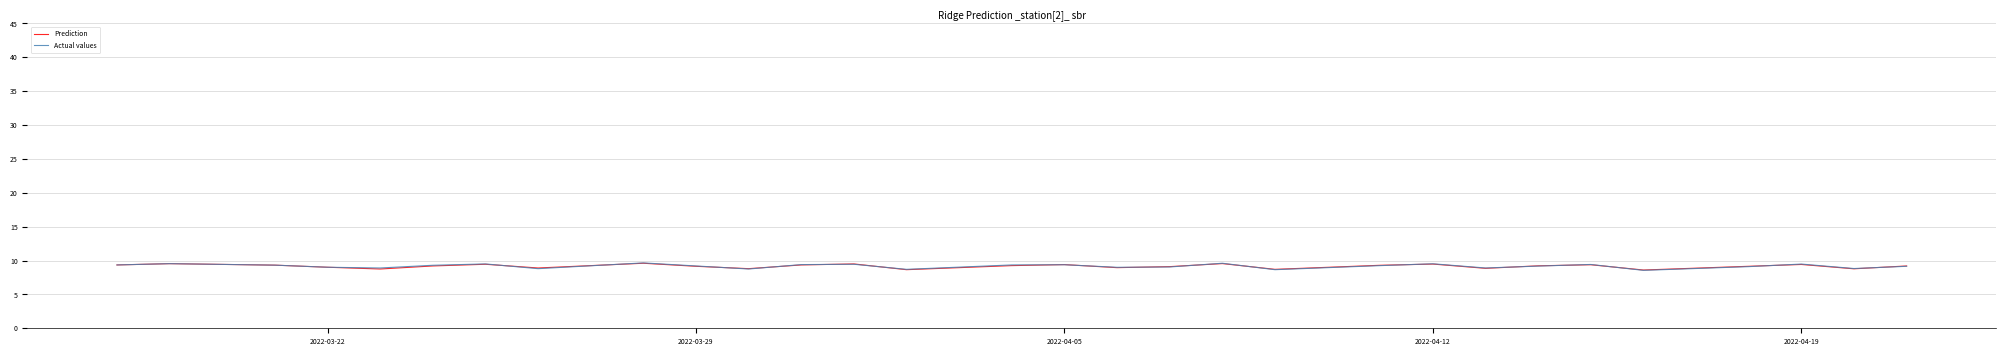

At how many categories does at least one series exceed 8?

30